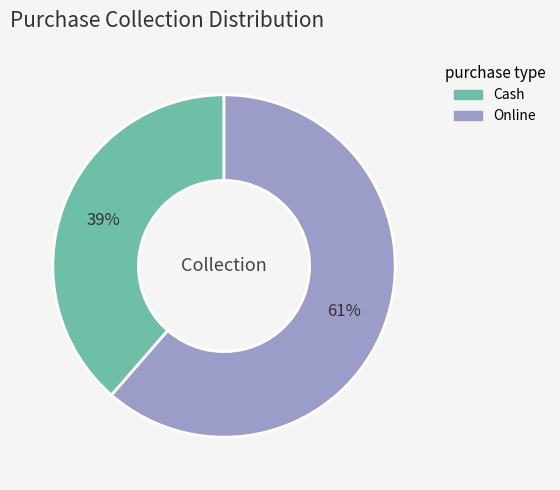

To the nearest percent, what percentage of the pie is Online?

61%